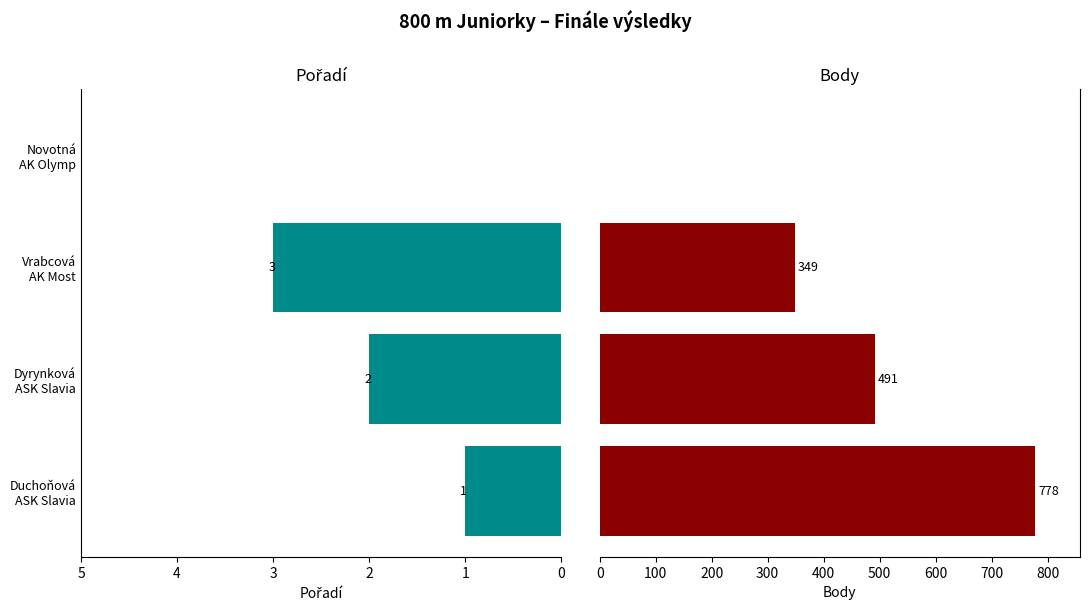

Which series changed the most between Duchoňová ASK Slavia and Novotná AK Olymp?

Body